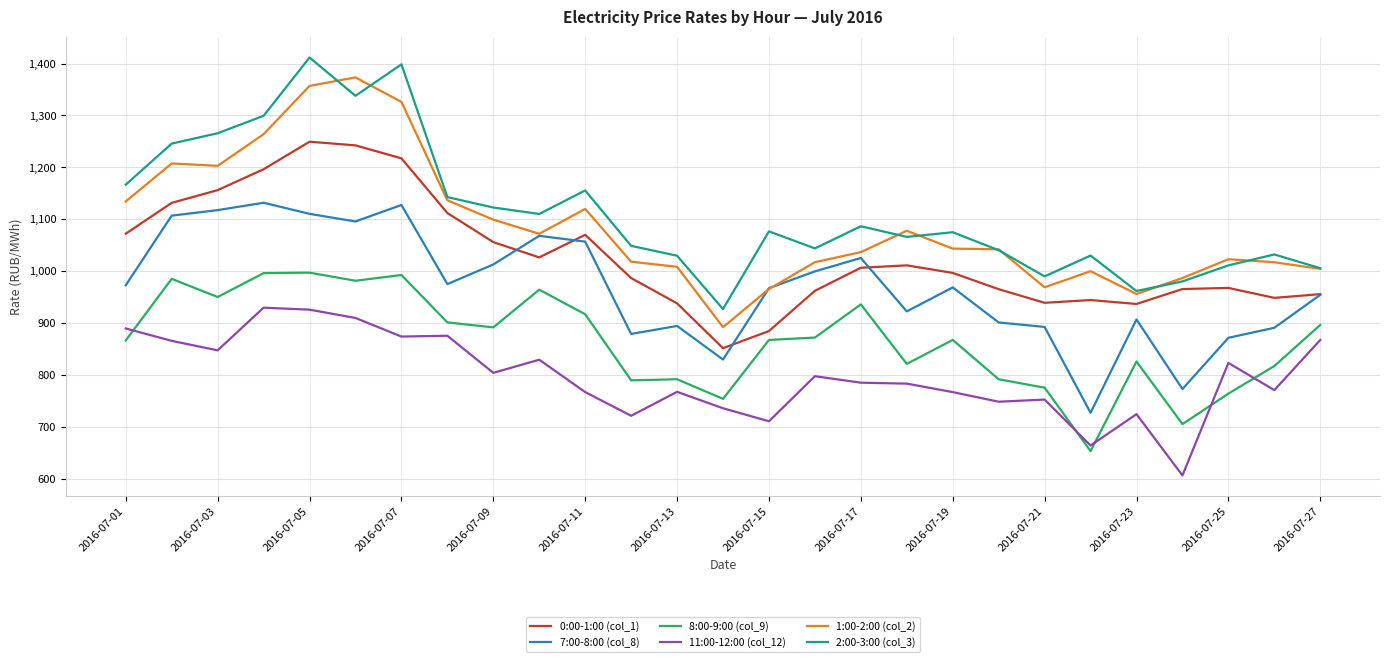

True or false: 8:00-9:00 (col_9) and 2:00-3:00 (col_3) cross at least once.

False